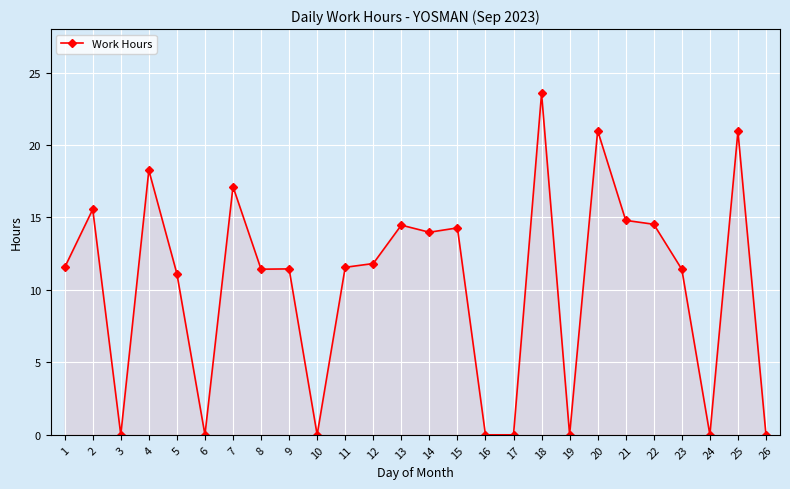

At which label is the value closest to 11?

5